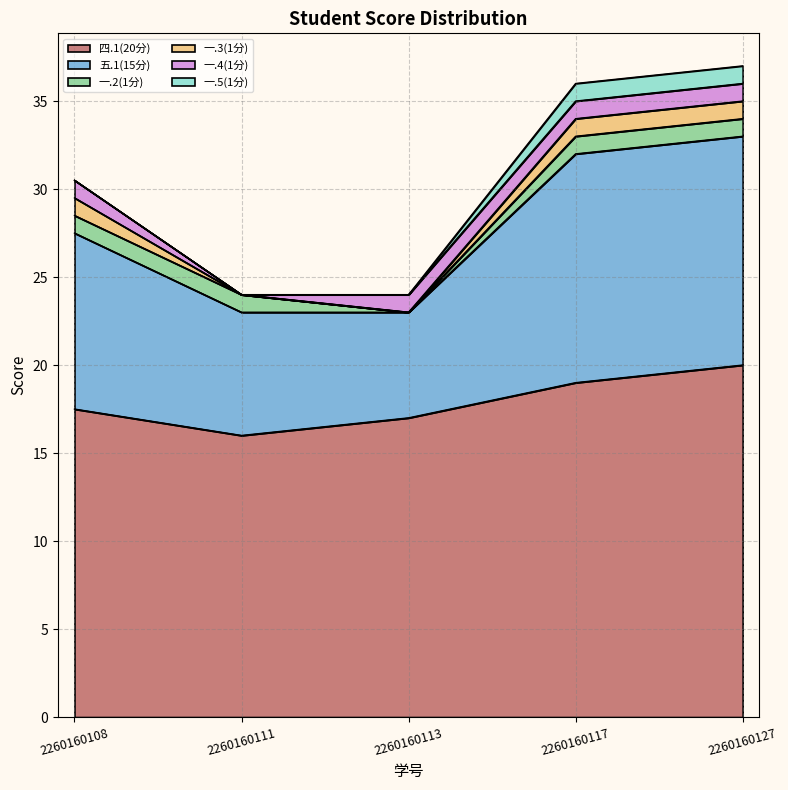

Where is the first local minimum for 一.2(1分)?

2260160113